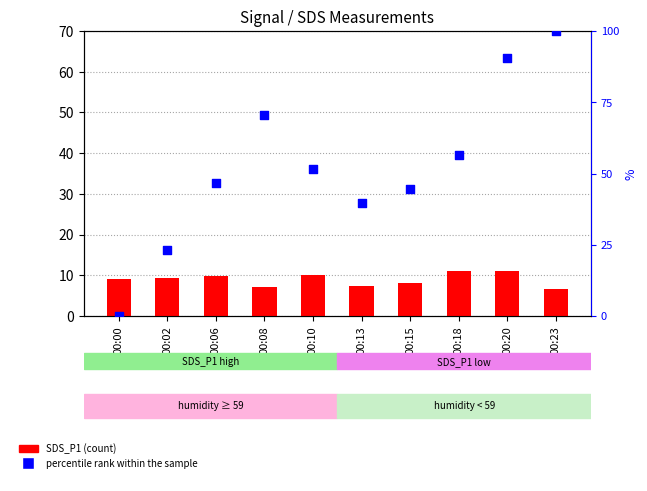

Which series contains the lowest Y value?

percentile rank within the sample